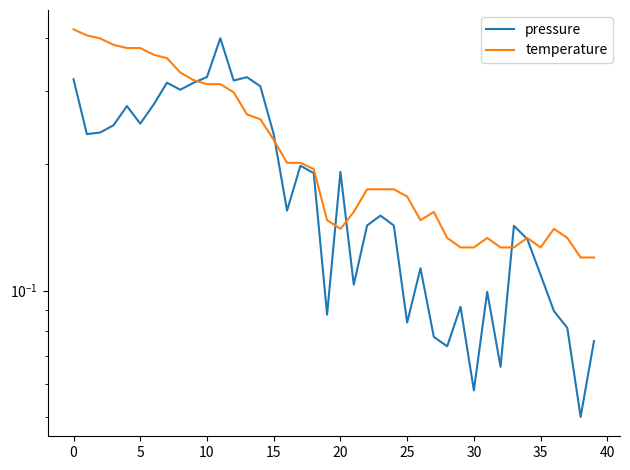

What is the minimum value shown in the chart?

0.1